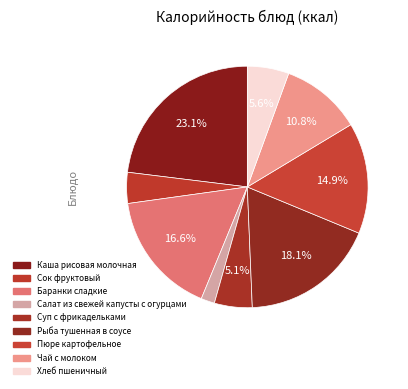

What is the change in value from Рыба тушенная в соусе to Чай с молоком?

-72